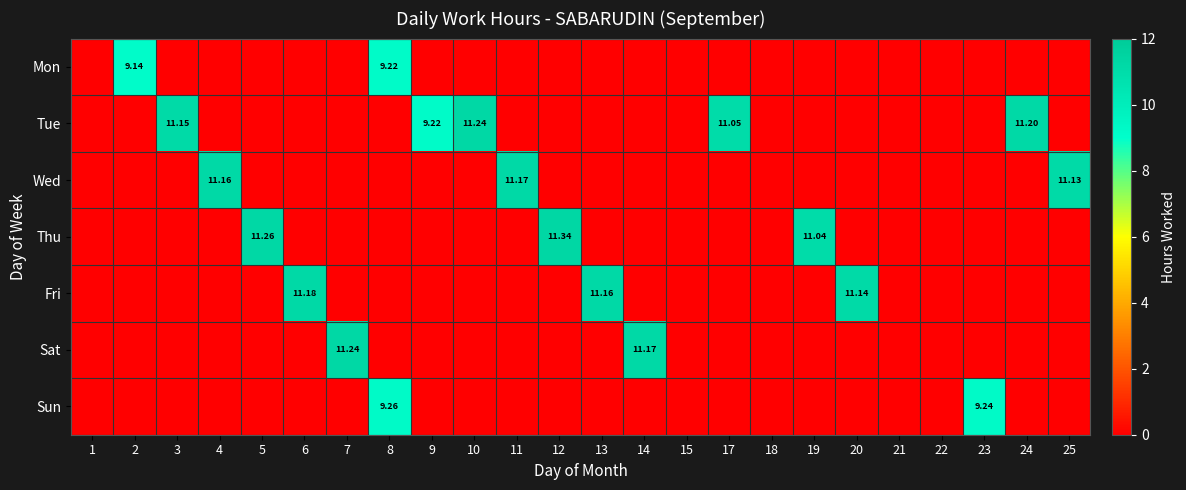

What is the maximum value for Tue?

11.2